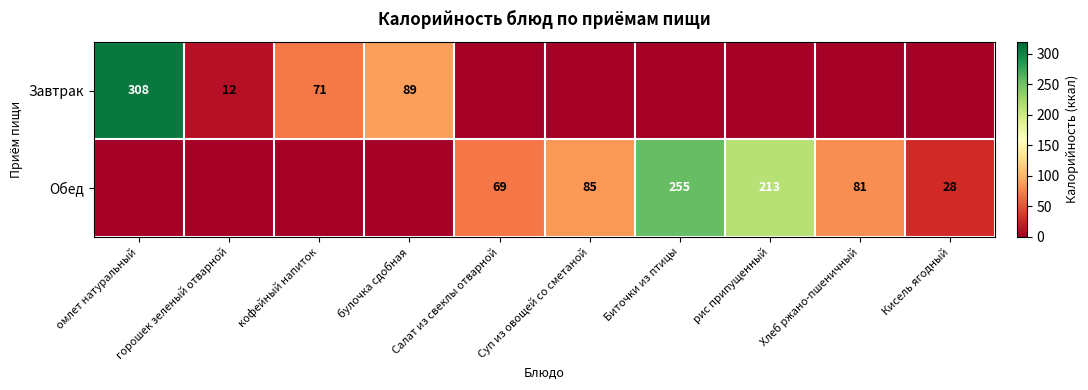

Is the value of Обед at Кисель ягодный greater than the value of Завтрак at кофейный напиток?

No